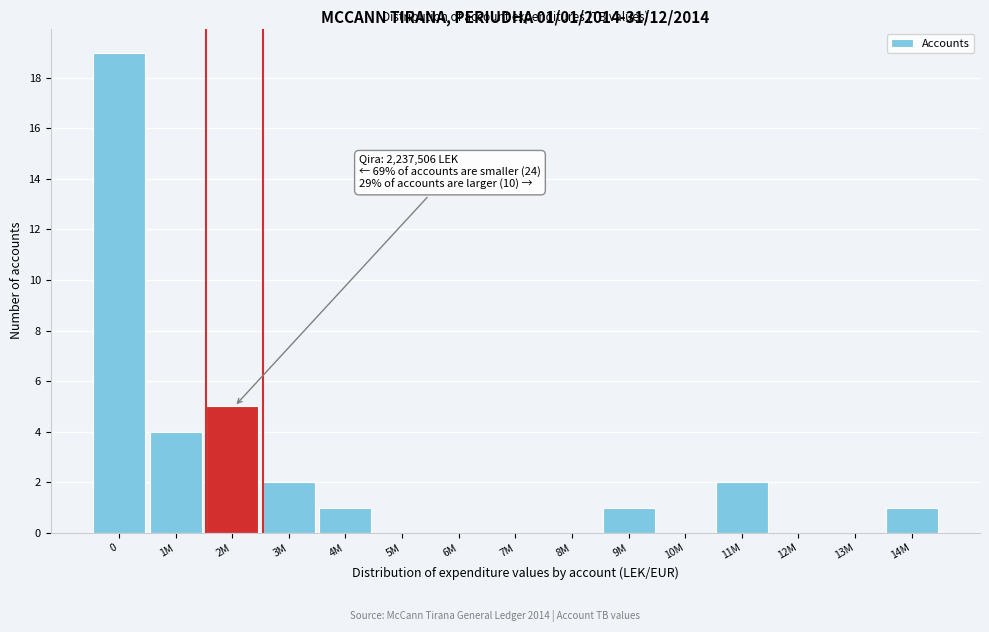

Reading left to right, list all the values displayed in this chart.

0=19	1M=4	2M=5	3M=2	4M=1	5M=0	6M=0	7M=0	8M=0	9M=1	10M=0	11M=2	12M=0	13M=0	14M=1